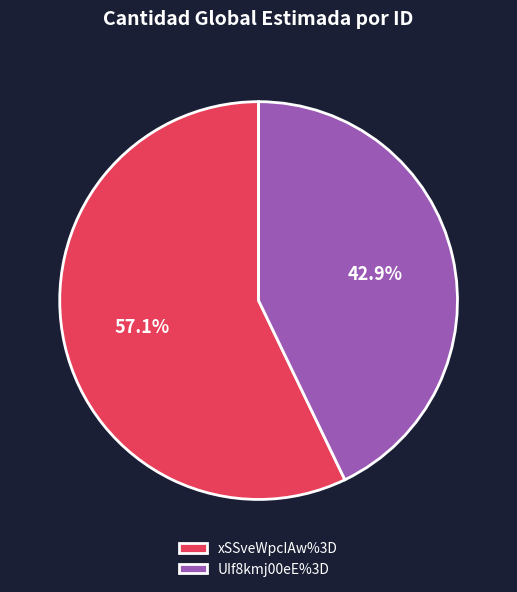

Is there a majority slice in this chart?

Yes